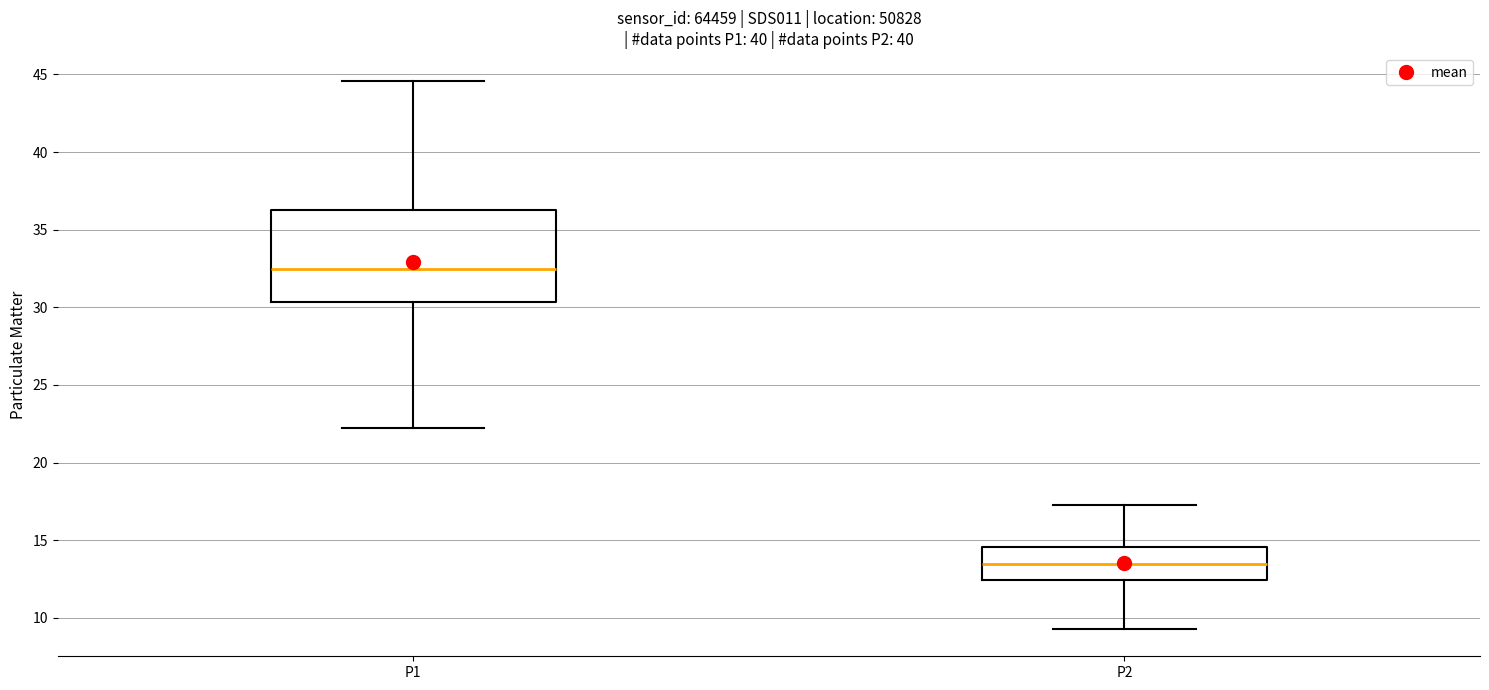

Comparing the boxes themselves (not the whiskers), which one is the tallest?

P1